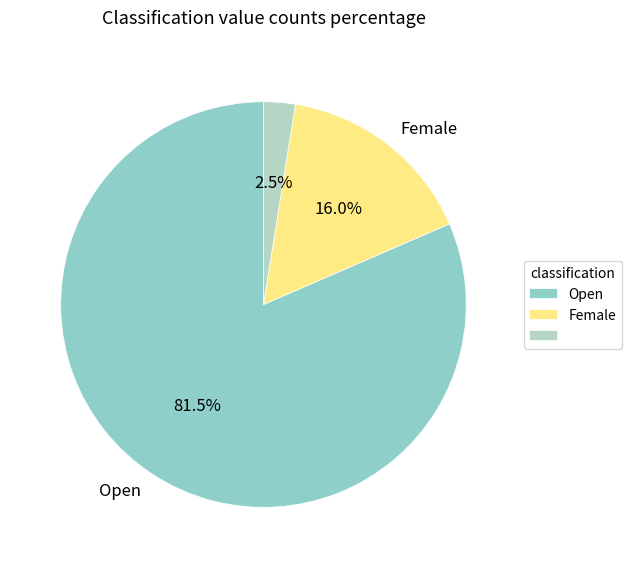

How many slices are in this pie chart?

3